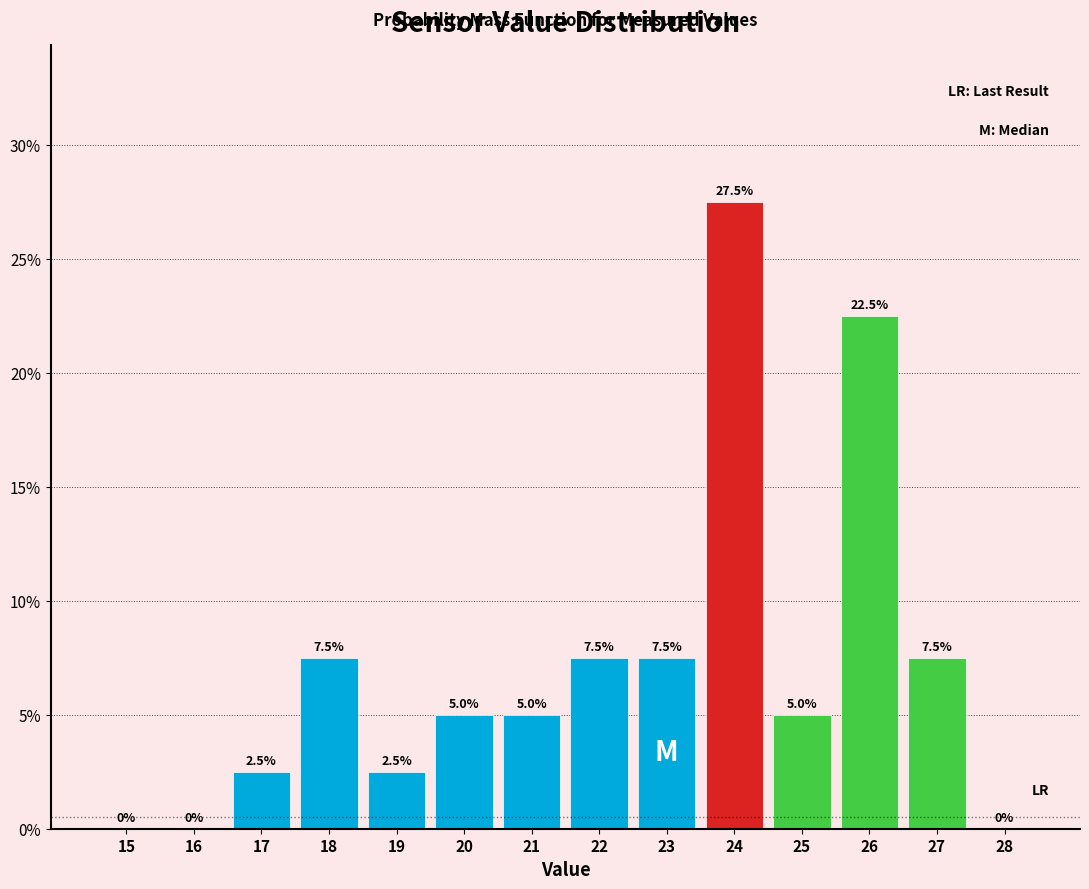

Are the bars horizontal?

No